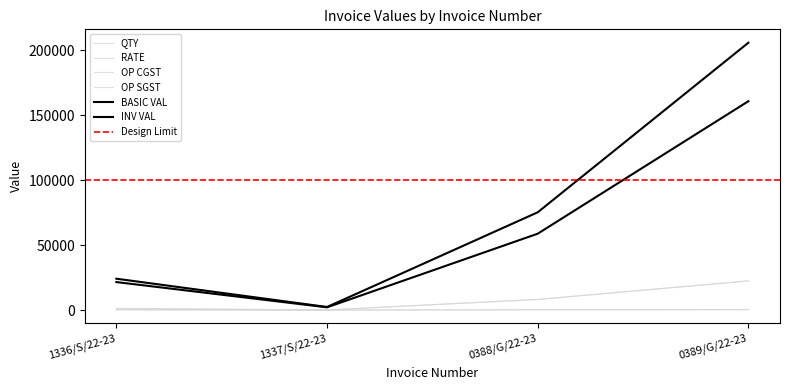

What position from the right is 0389/G/22-23?

1